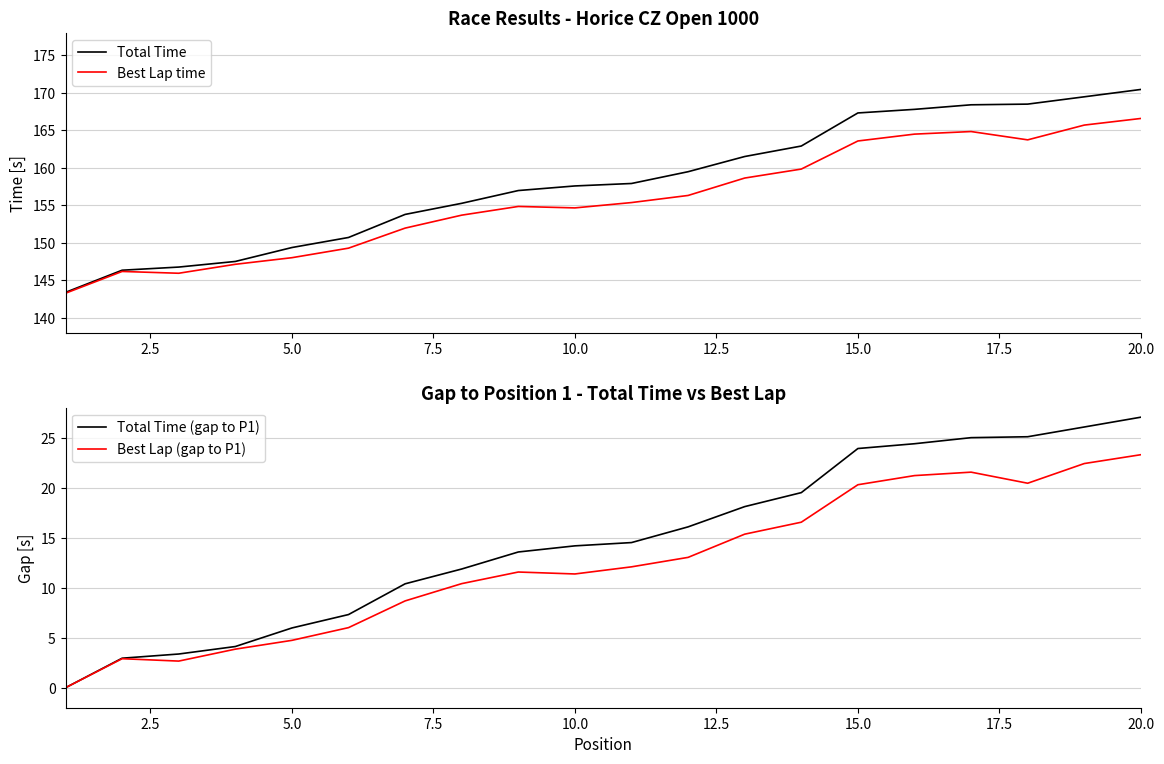

True or false: Total Time and Total Time (gap to P1) intersect in this chart.

False